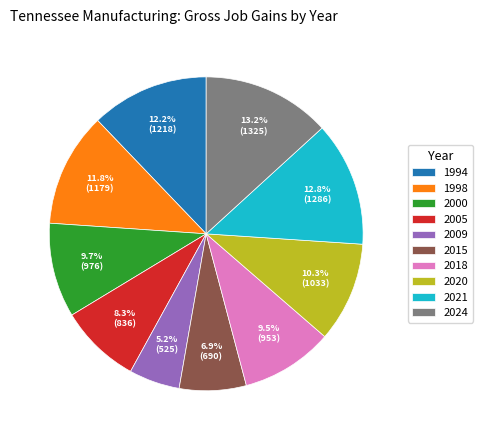

Approximately how many times larger is the value at 2015 compared to 1994?

0.6